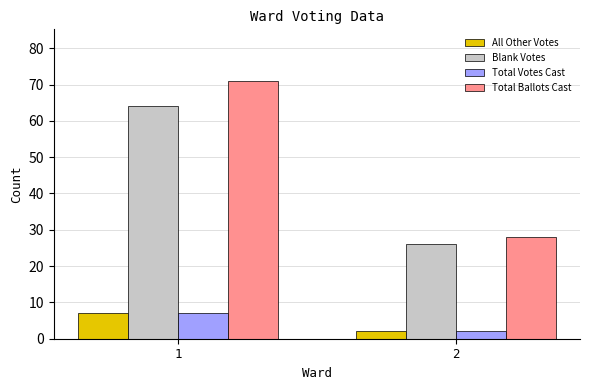

What is the maximum value shown in the chart?

71